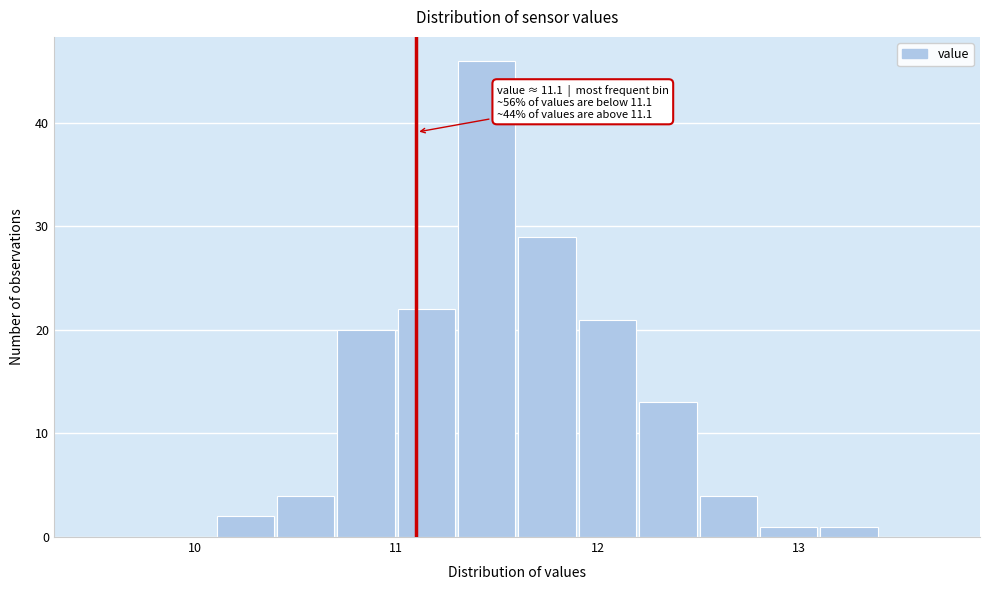

Around what value on the x-axis is the tallest bar? Give the approximate position of its centre, as read against the axis.

11.5